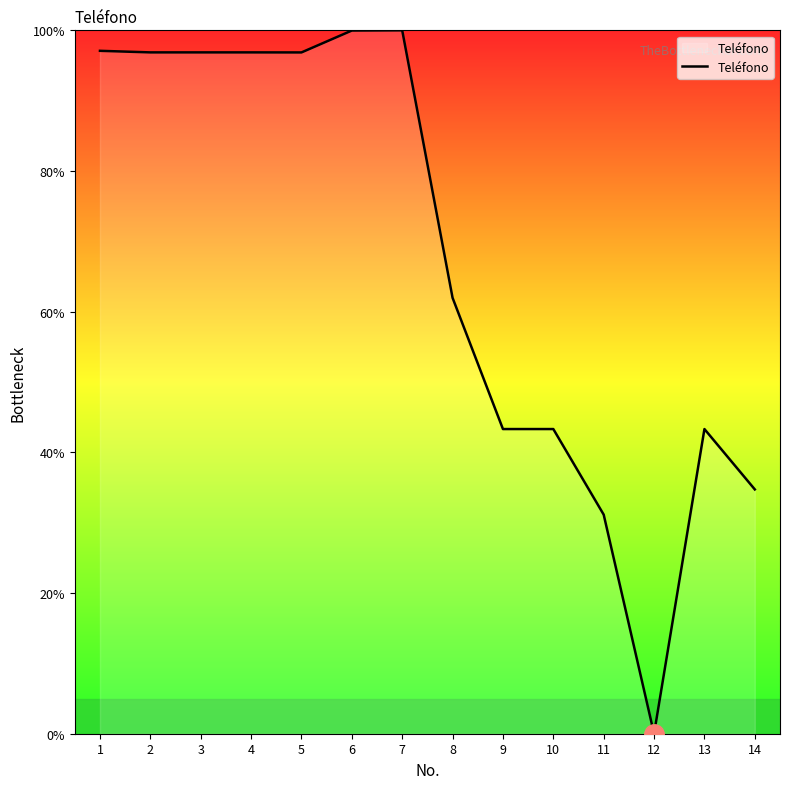

The chart shows a value of 96.9 at 4. True or false?

True